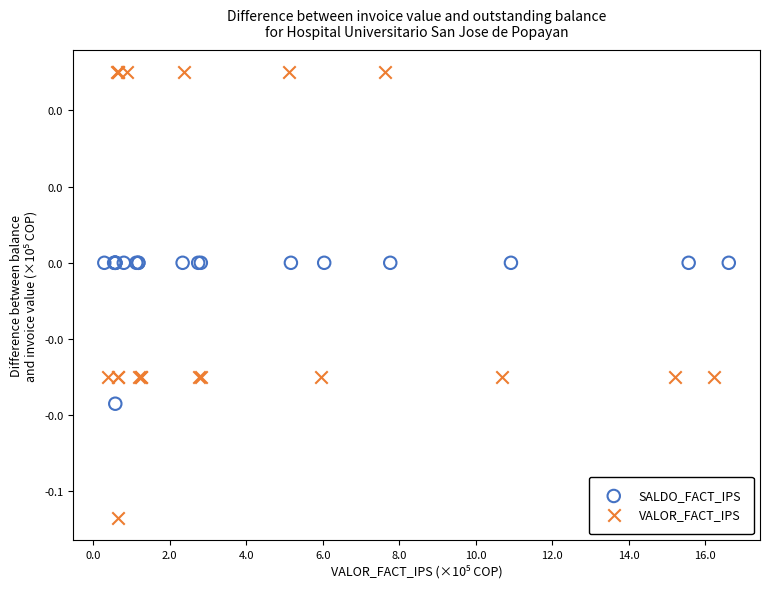

Which series reaches the minimum Y coordinate?

VALOR_FACT_IPS